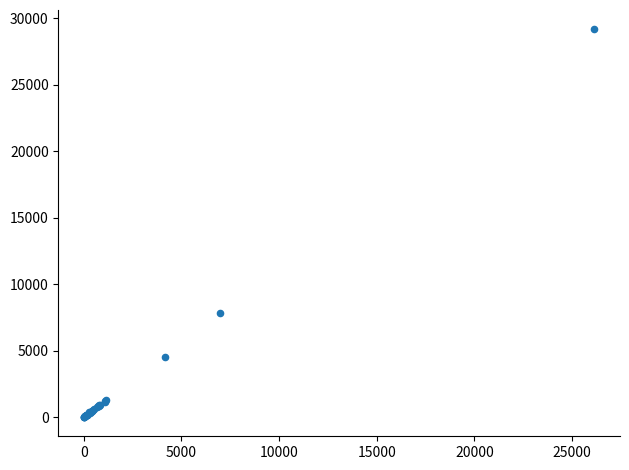

What Y value in the scatter plot is closest to 14587?

7850